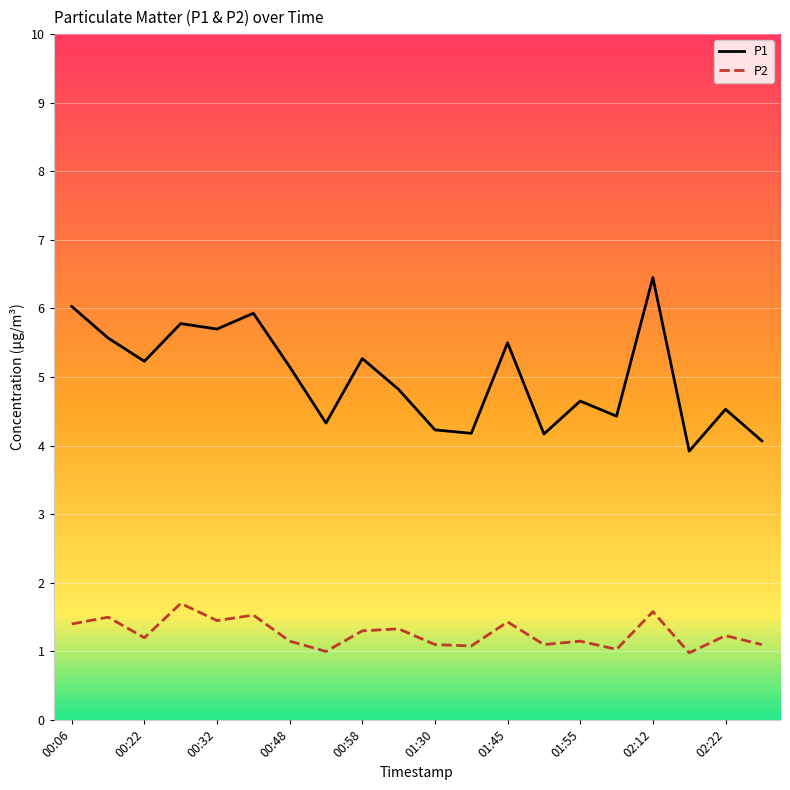

True or false: P2 and P1 cross at least once.

False